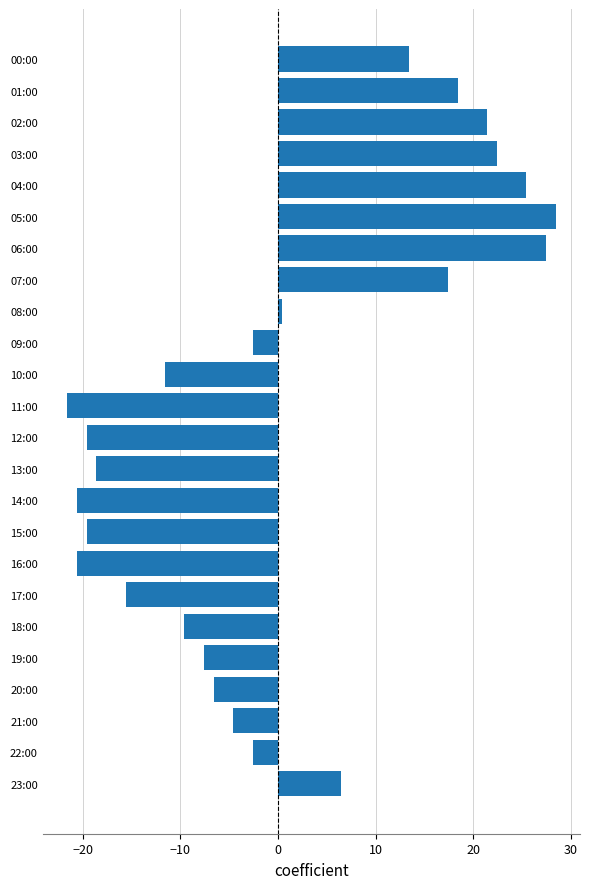

Does the chart contain any negative values?

Yes